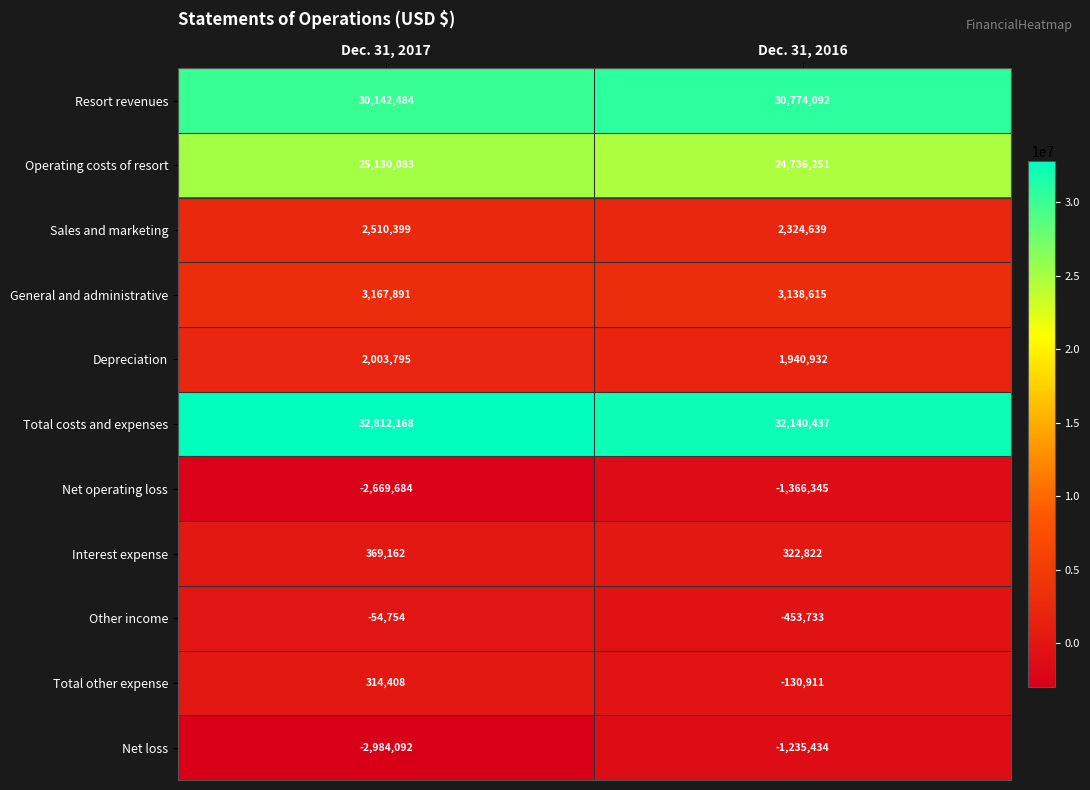

At which category does the chart reach its minimum across all series?

Dec. 31, 2017